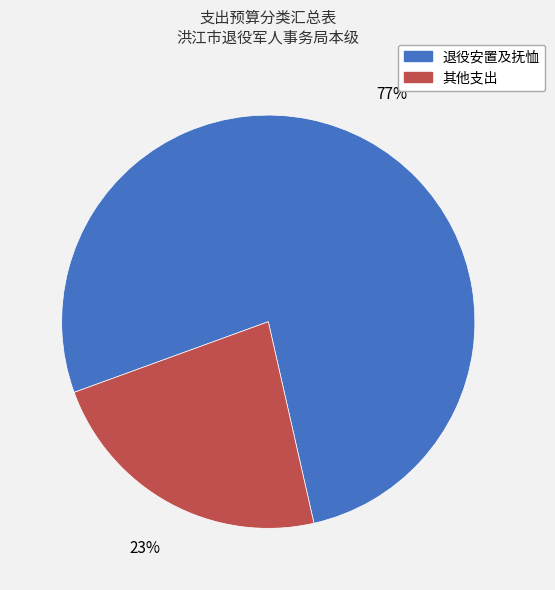

To the nearest percent, what percentage of the pie is 退役安置及抚恤?

77%